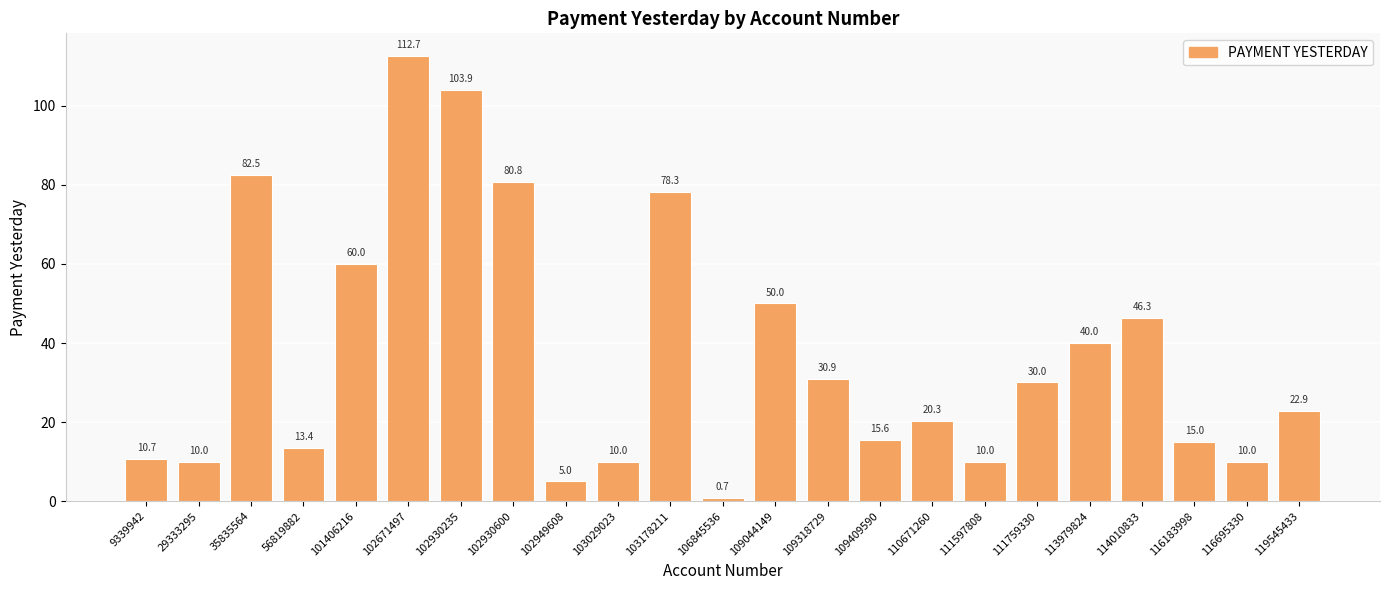

What is the difference between the values at 102671497 and 113979824?

72.7